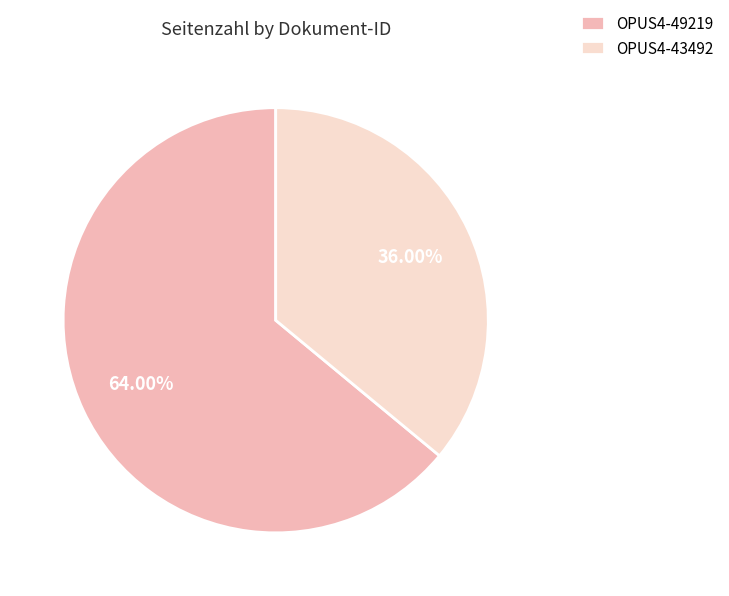

Is the sum of OPUS4-43492 and OPUS4-49219 greater than half?

Yes